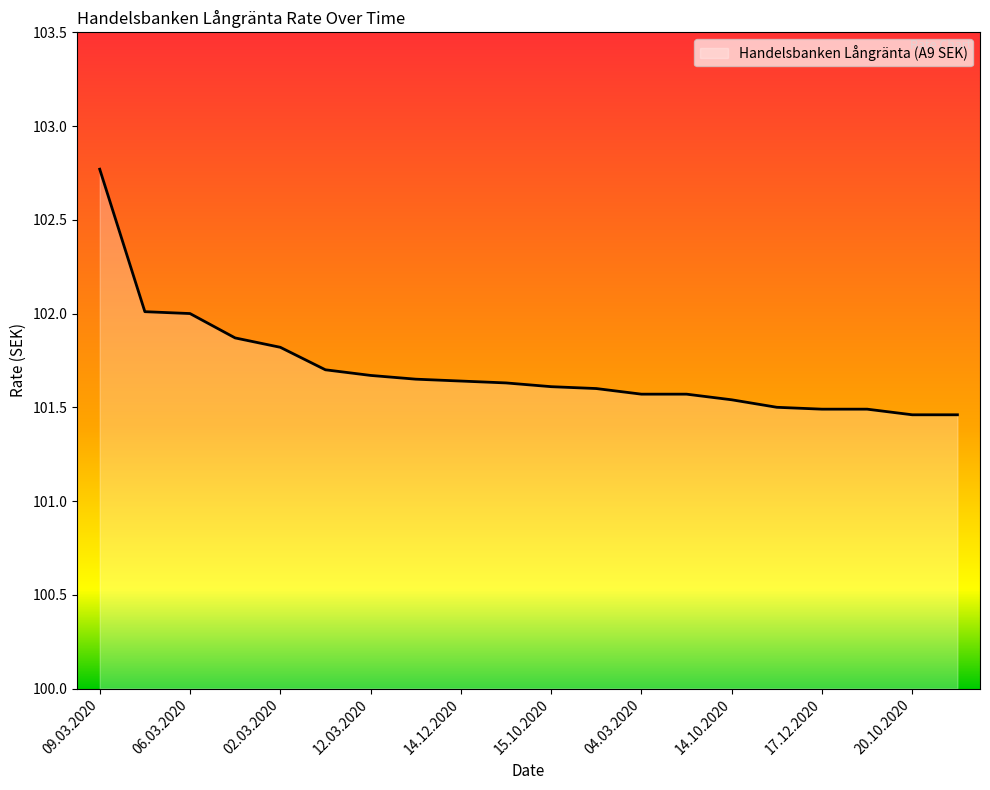

What is the greatest value displayed?

102.8